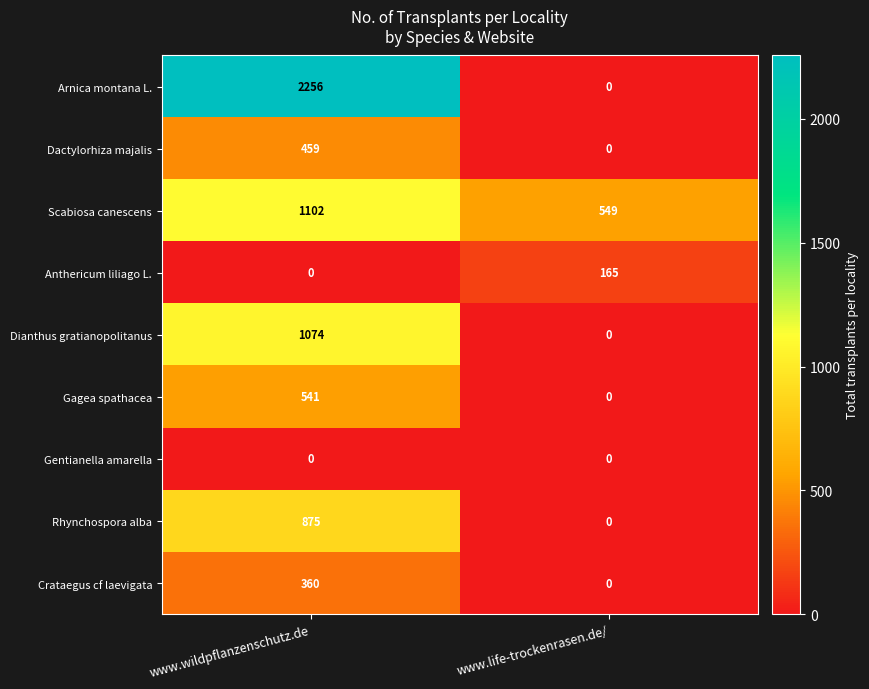

What is the approximate value of Rhynchospora alba at www.wildpflanzenschutz.de, to the nearest 50?

900